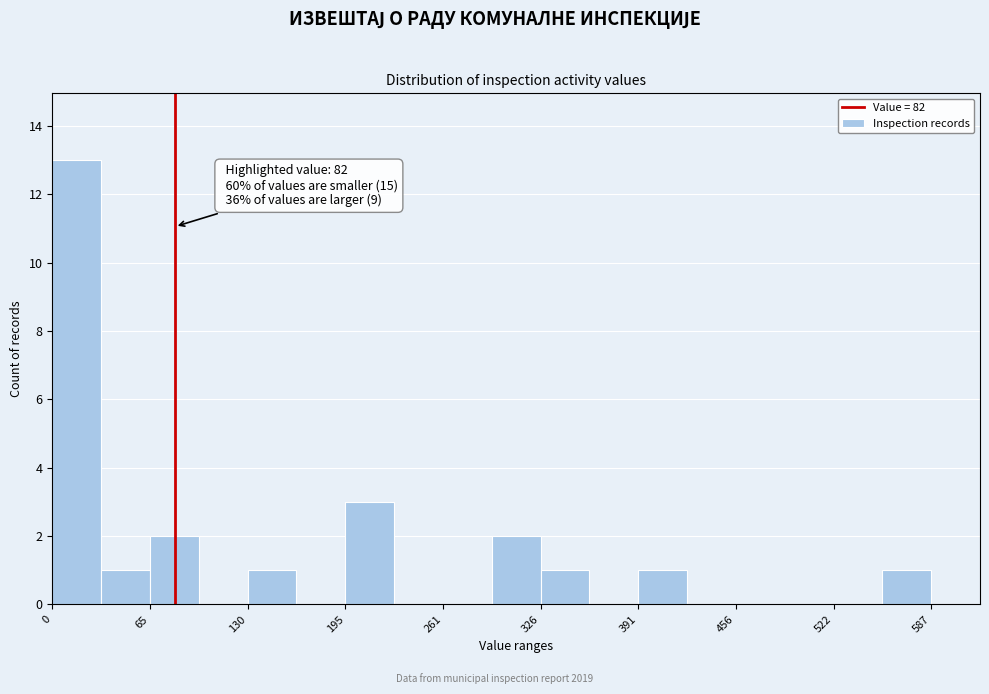

Around what value on the x-axis is the tallest bar? Give the approximate position of its centre, as read against the axis.

20